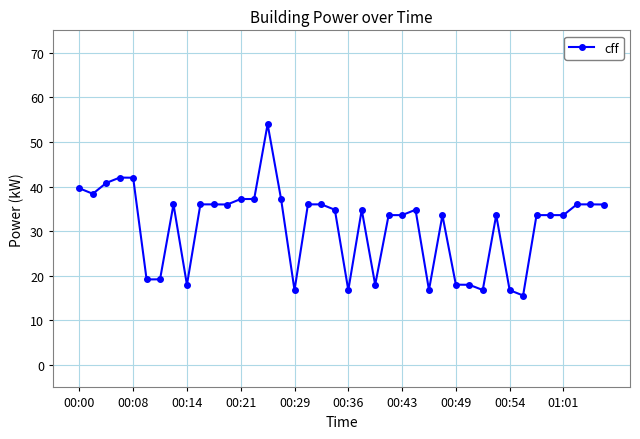

True or false: the data has more than 2 interior local peaks.

True